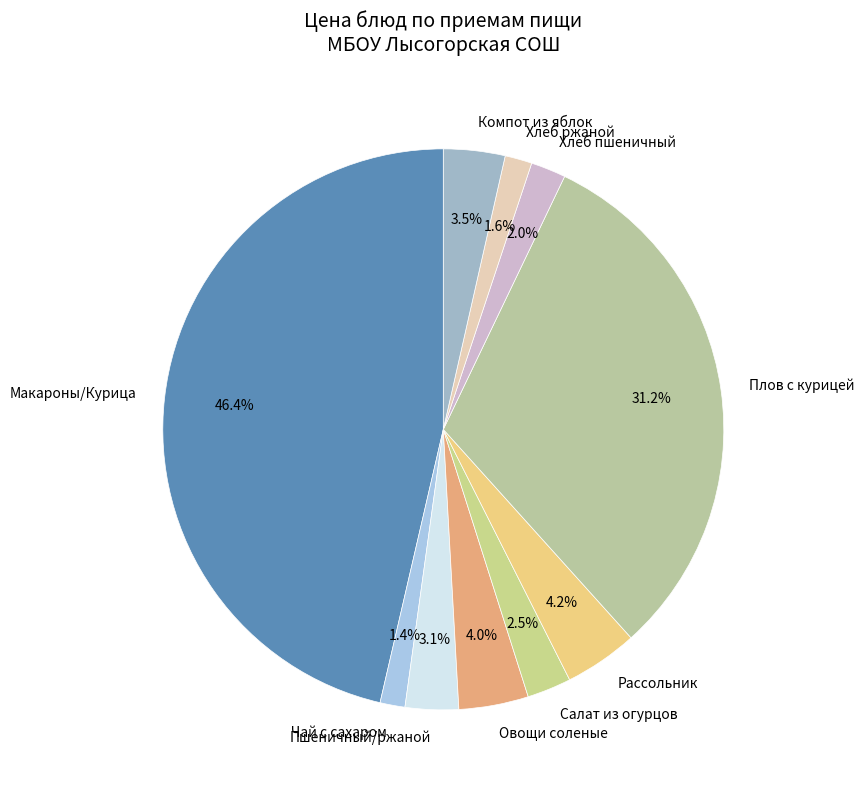

Does Салат из огурцов account for over 50% of the chart?

No